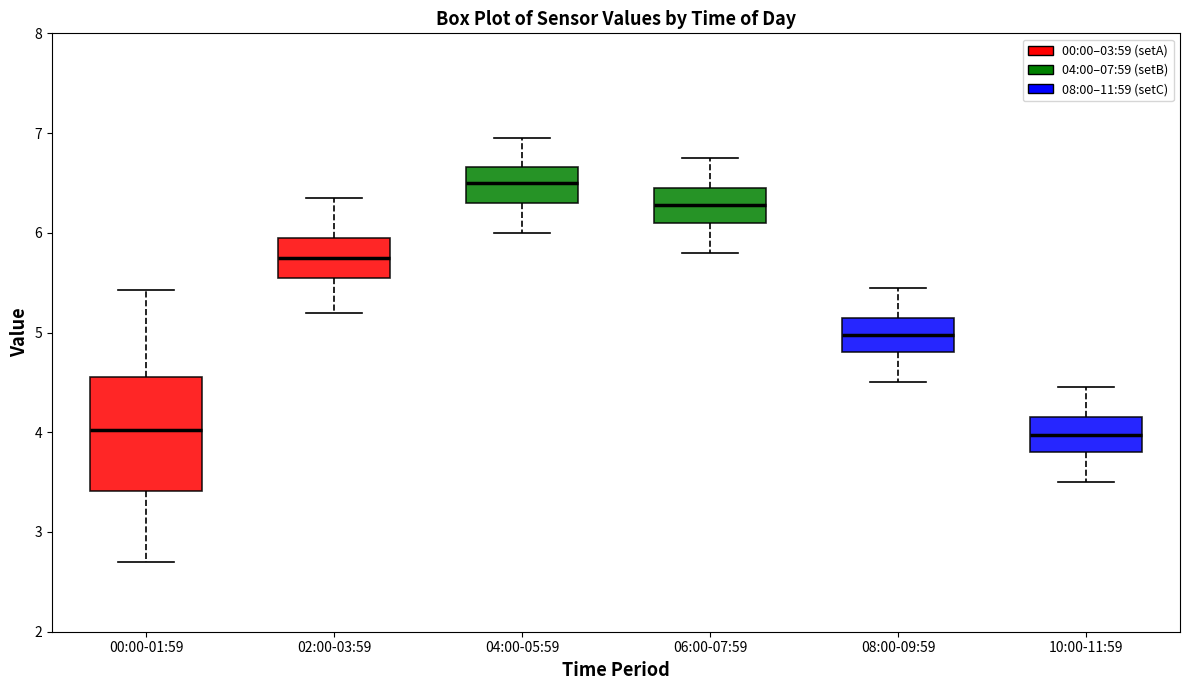

Comparing the boxes themselves (not the whiskers), which one is the tallest?

00:00-01:59